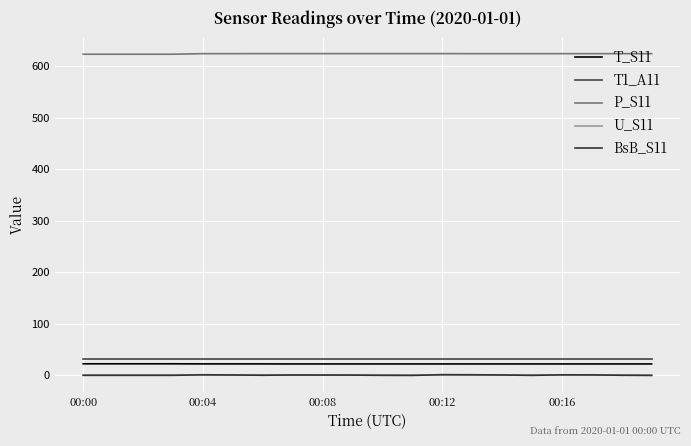

Does the chart display data point markers on the line(s)?

No